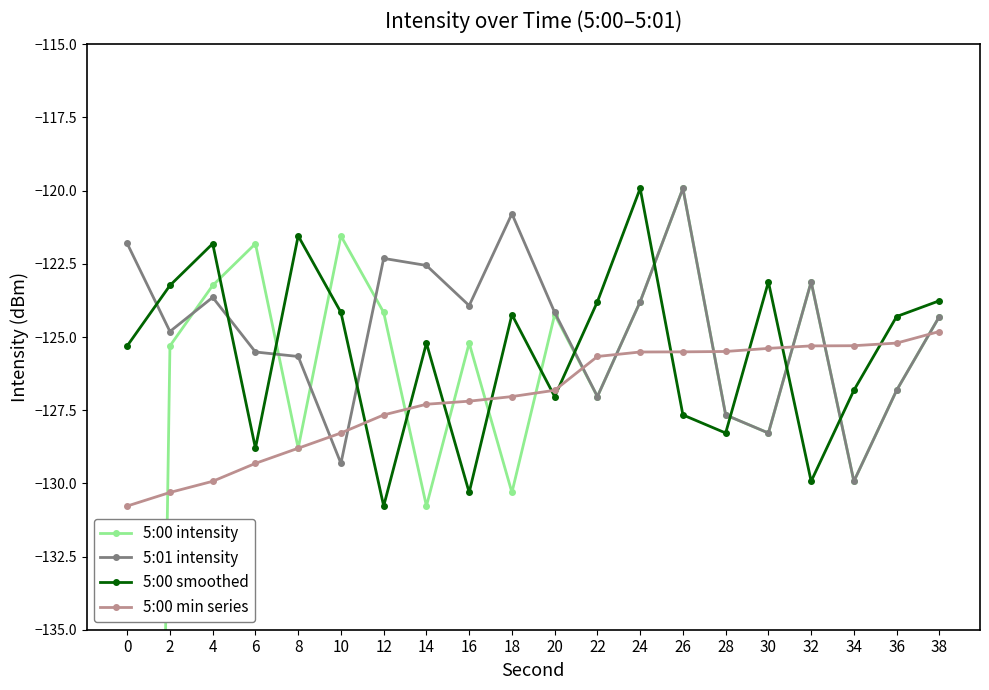

After their last crossing, which series has the higher values: 5:00 min series or 5:00 intensity?

5:00 intensity